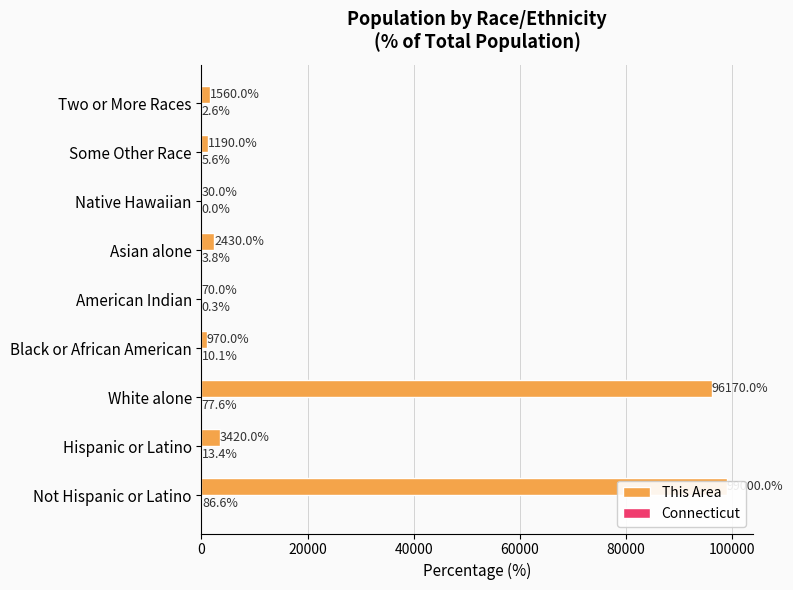

The This Area series shows 1123.9 at Hispanic or Latino. True or false?

False